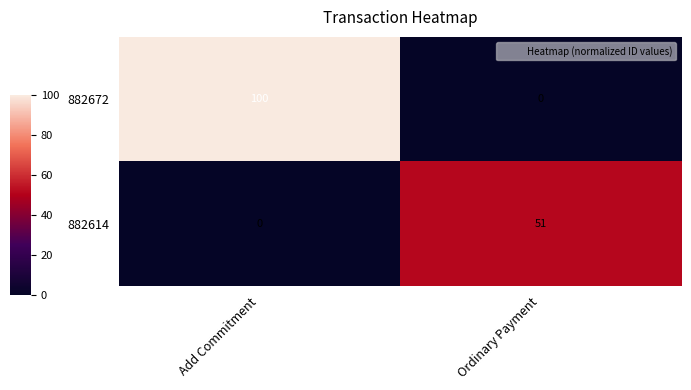

At which label does 882672 reach its minimum?

Ordinary Payment